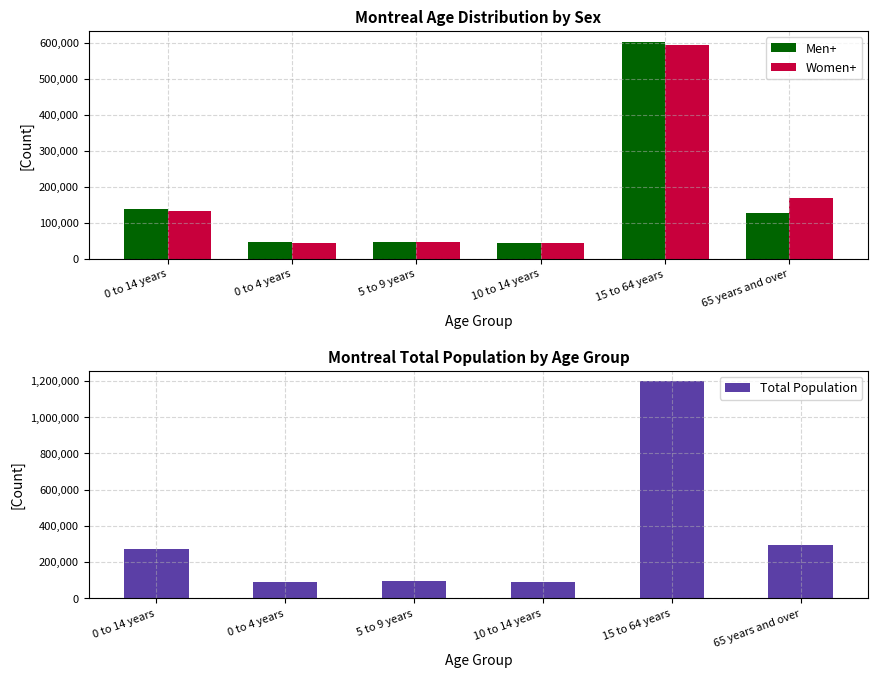

What is the highest value of the Men+ series?

603075